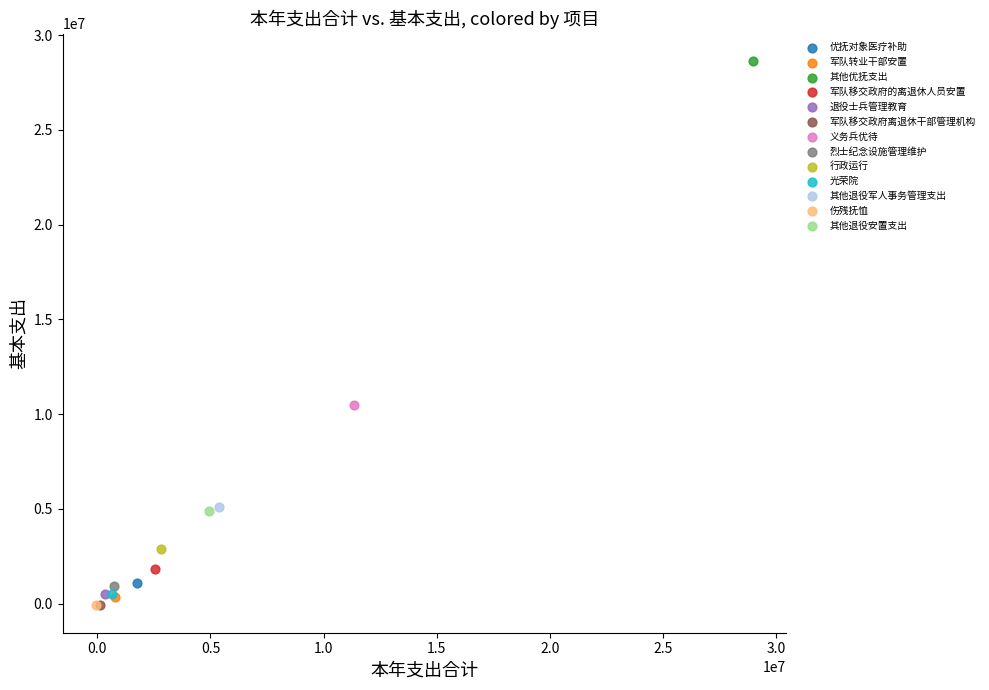

What are all the series names shown in the legend?

优抚对象医疗补助, 军队转业干部安置, 其他优抚支出, 军队移交政府的离退休人员安置, 退役士兵管理教育, 军队移交政府离退休干部管理机构, 义务兵优待, 烈士纪念设施管理维护, 行政运行, 光荣院, 其他退役军人事务管理支出, 伤残抚恤, 其他退役安置支出